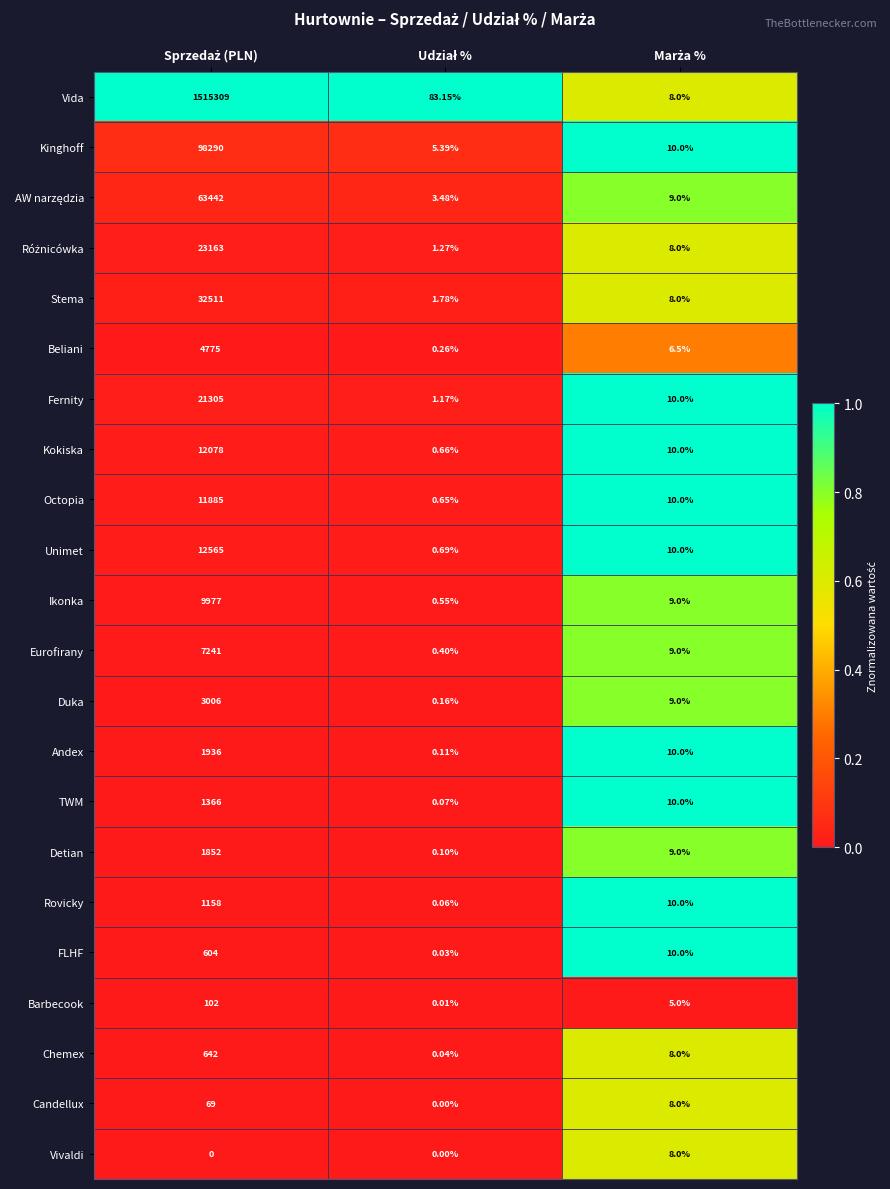

Which series has the largest total across all categories?

Vida